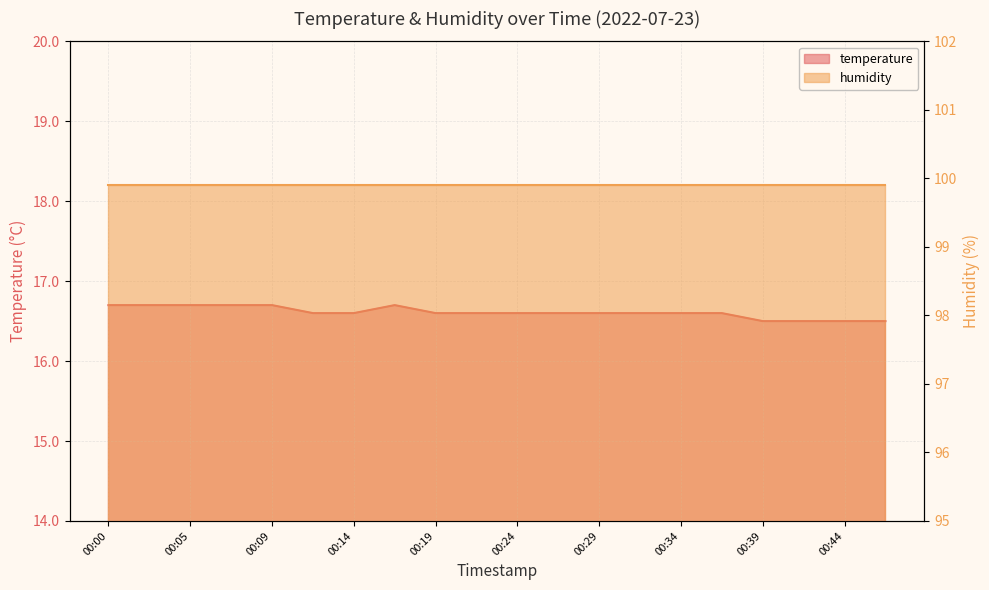

Rank the categories by value from highest to lowest.

00:00, 00:02, 00:05, 00:07, 00:09, 00:17, 00:12, 00:14, 00:19, 00:22, 00:24, 00:27, 00:29, 00:31, 00:34, 00:36, 00:39, 00:41, 00:44, 00:46